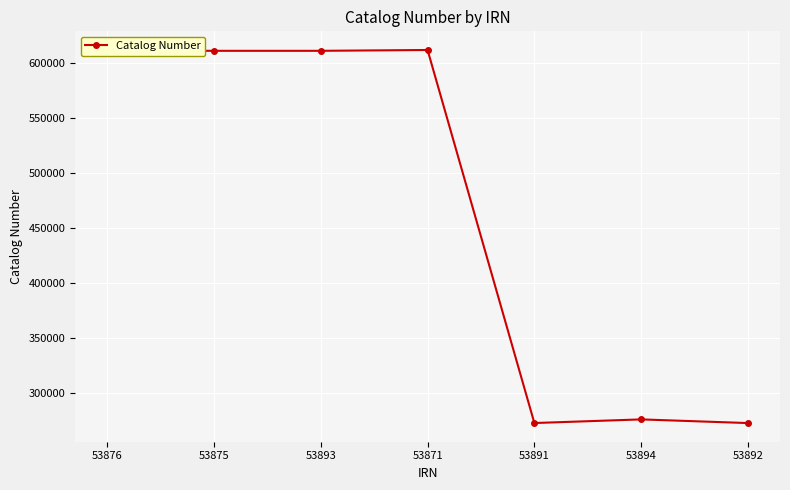

Does the chart display data point markers on the line(s)?

Yes